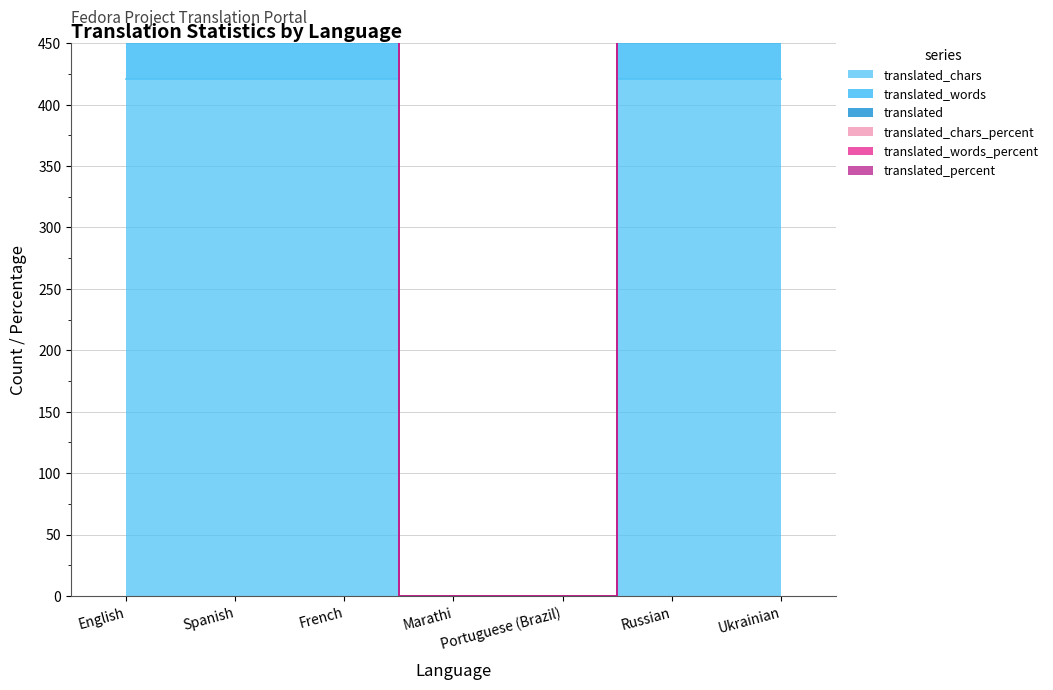

True or false: translated_words_percent and translated cross at least once.

False